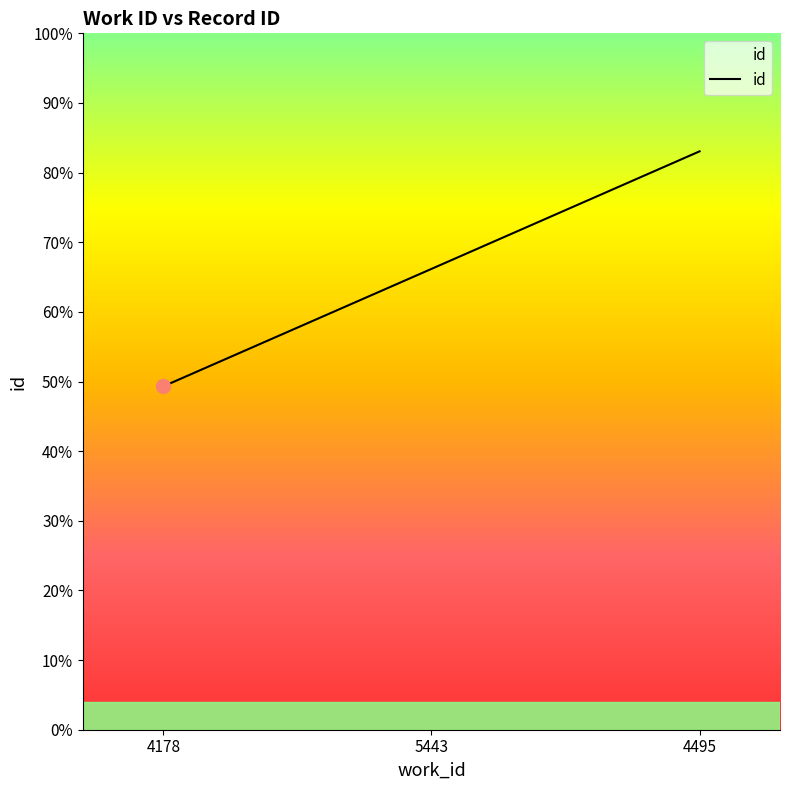

Does the chart display data point markers on the line(s)?

No